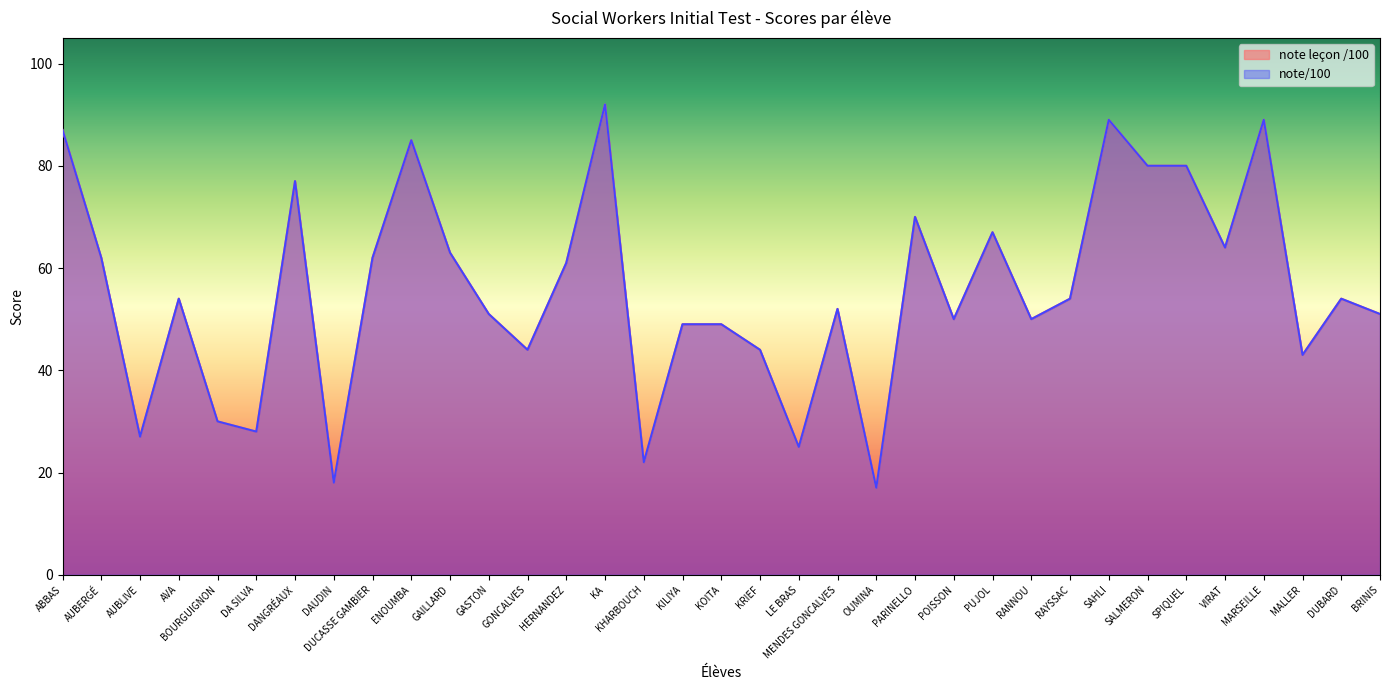

True or false: note leçon /100 and note/100 intersect in this chart.

False